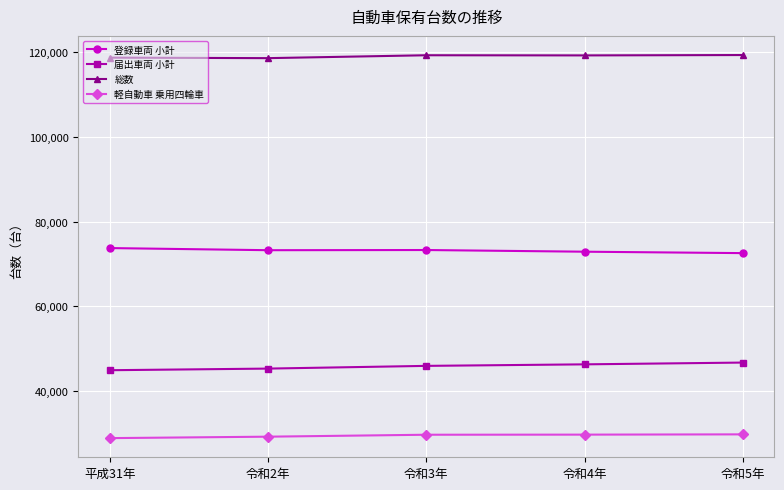

How many series are shown in this chart?

4